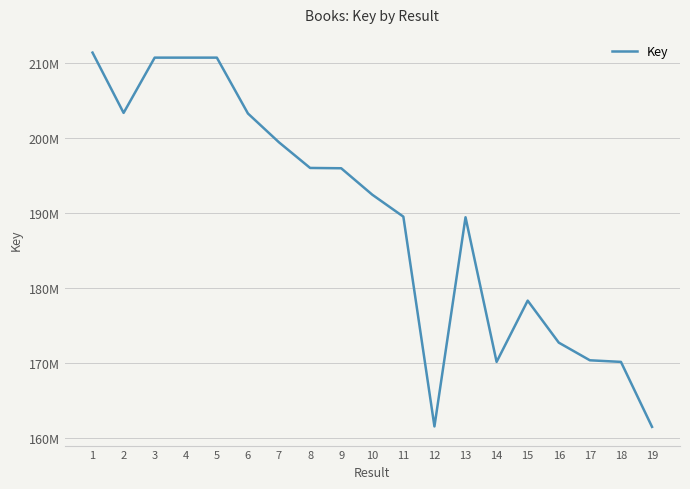

What is the ratio of the value at 8 to the value at 13?

1.0